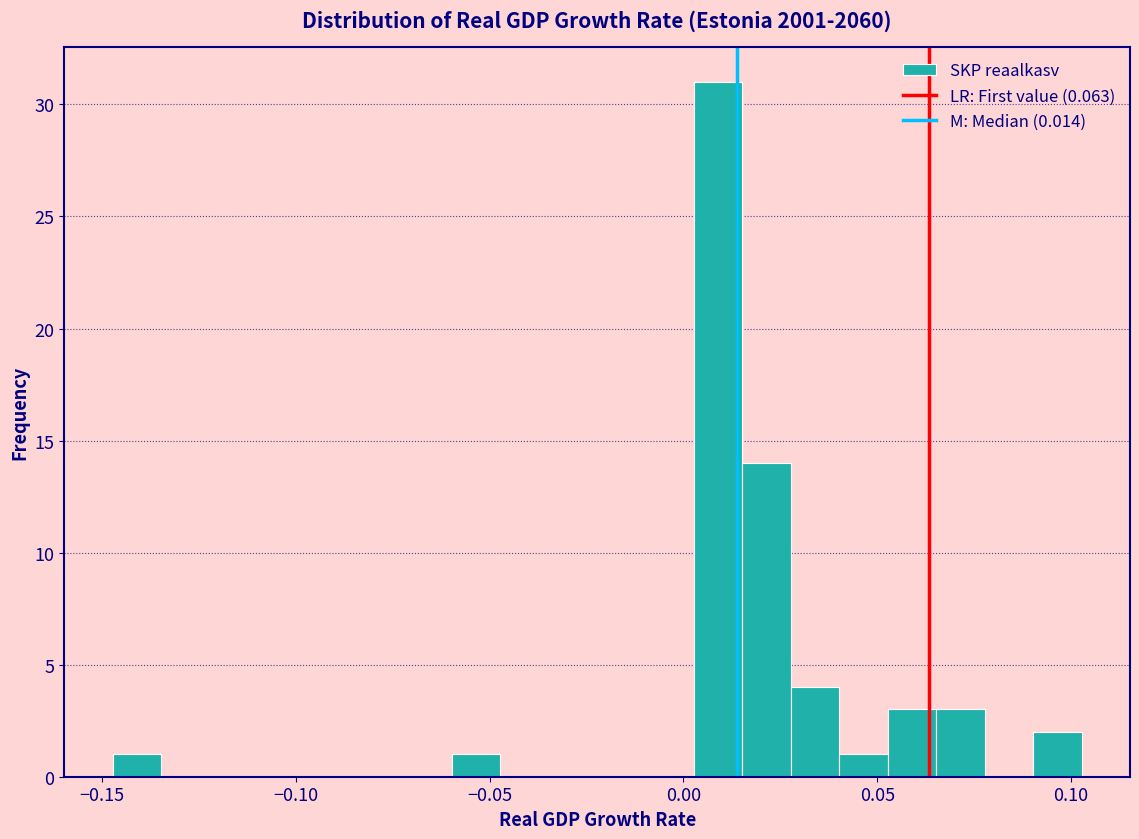

Around what value on the x-axis is the tallest bar? Give the approximate position of its centre, as read against the axis.

0.010